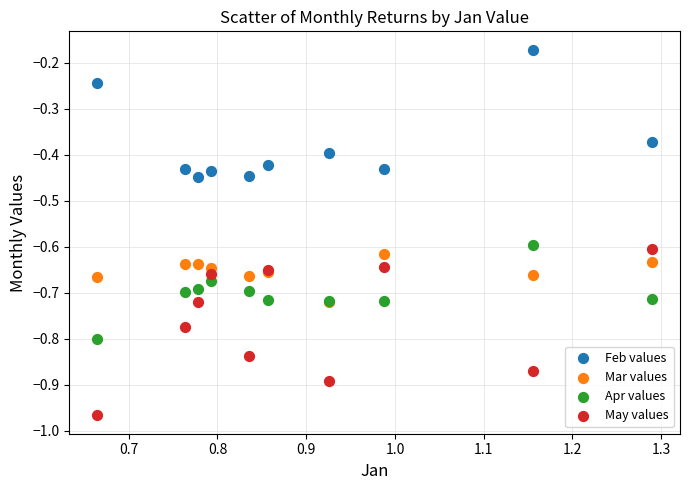

What are all the series names shown in the legend?

Feb values, Mar values, Apr values, May values